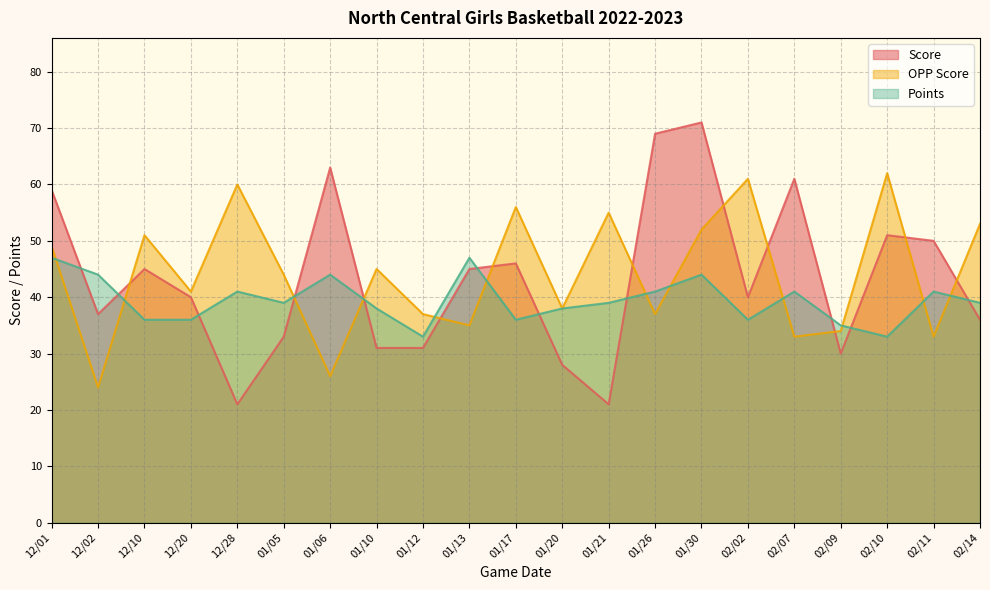

What are all the series names shown in the legend?

Score, OPP Score, Points